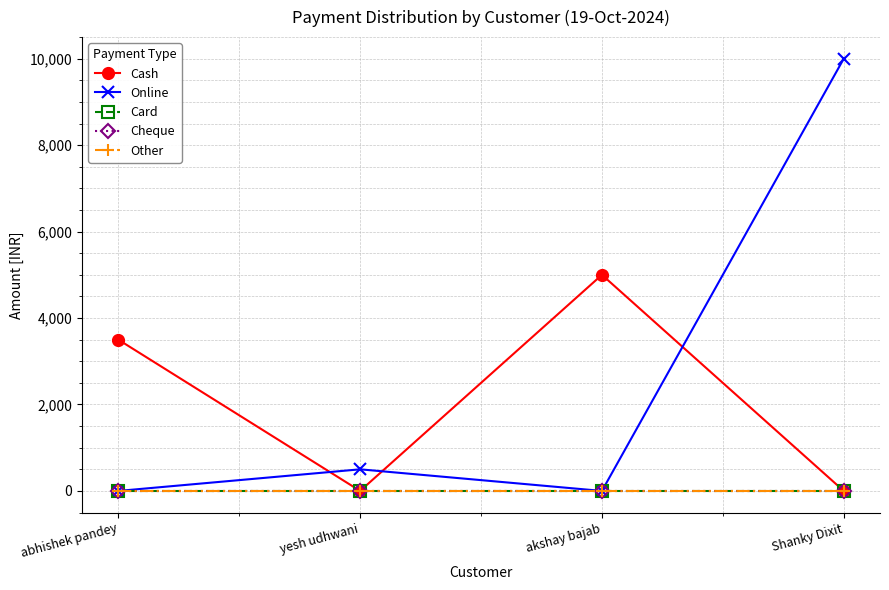

Is this an area chart (filled region under the line)?

No